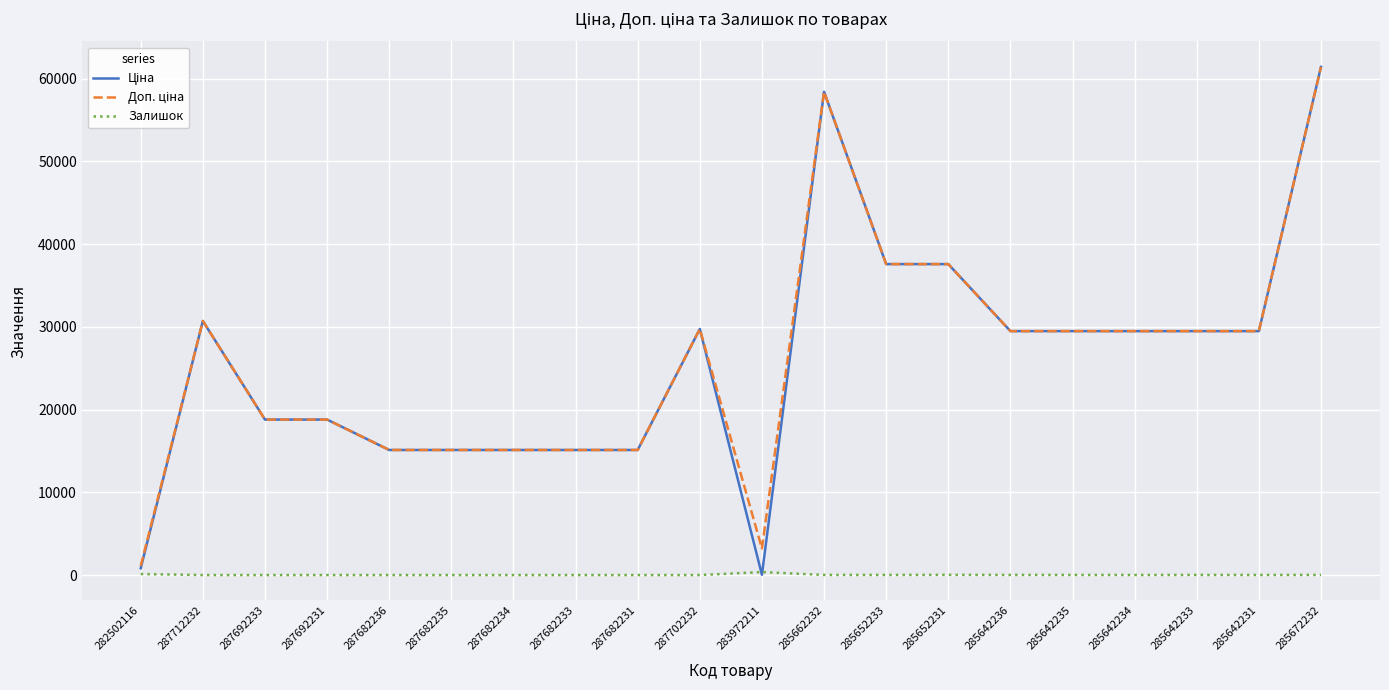

What is the sum of all Залишок values?

612.0